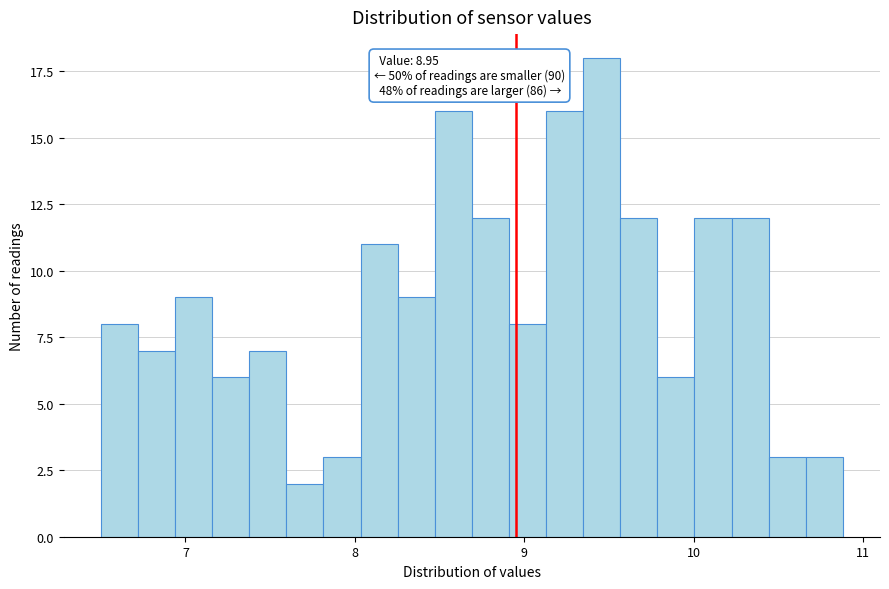

Read against the x-axis, roughly where is the centre of the tallest bar?

9.5